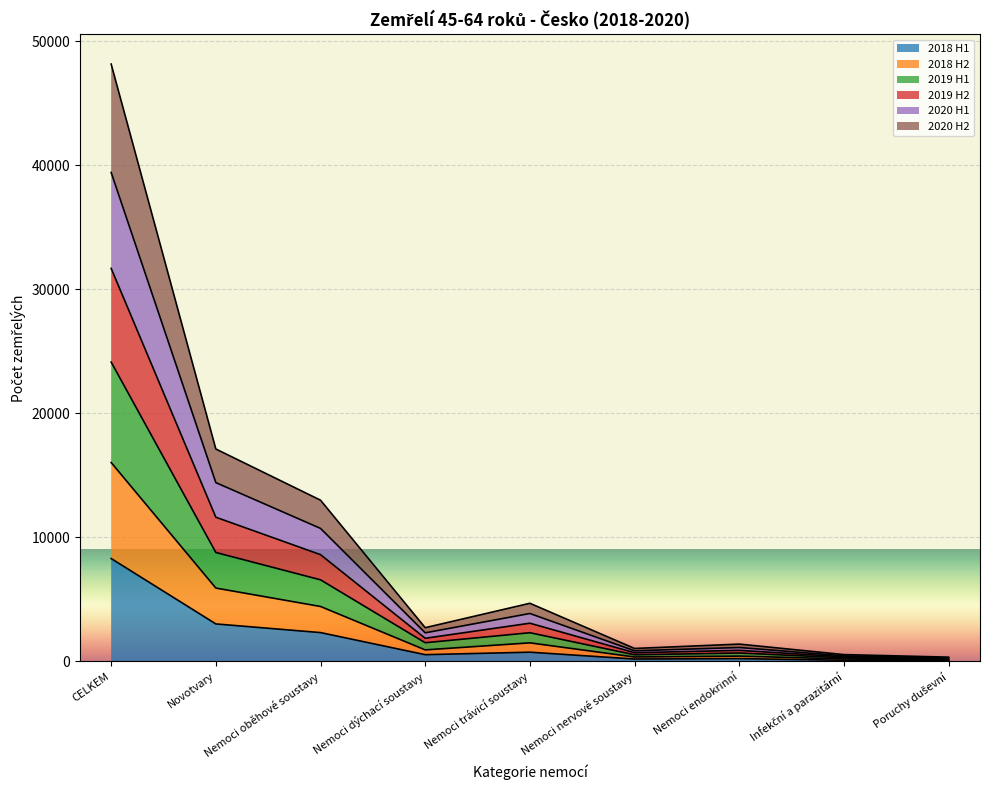

At which category does 2018 H2 reach its first local valley?

Nemoci dýchací soustavy